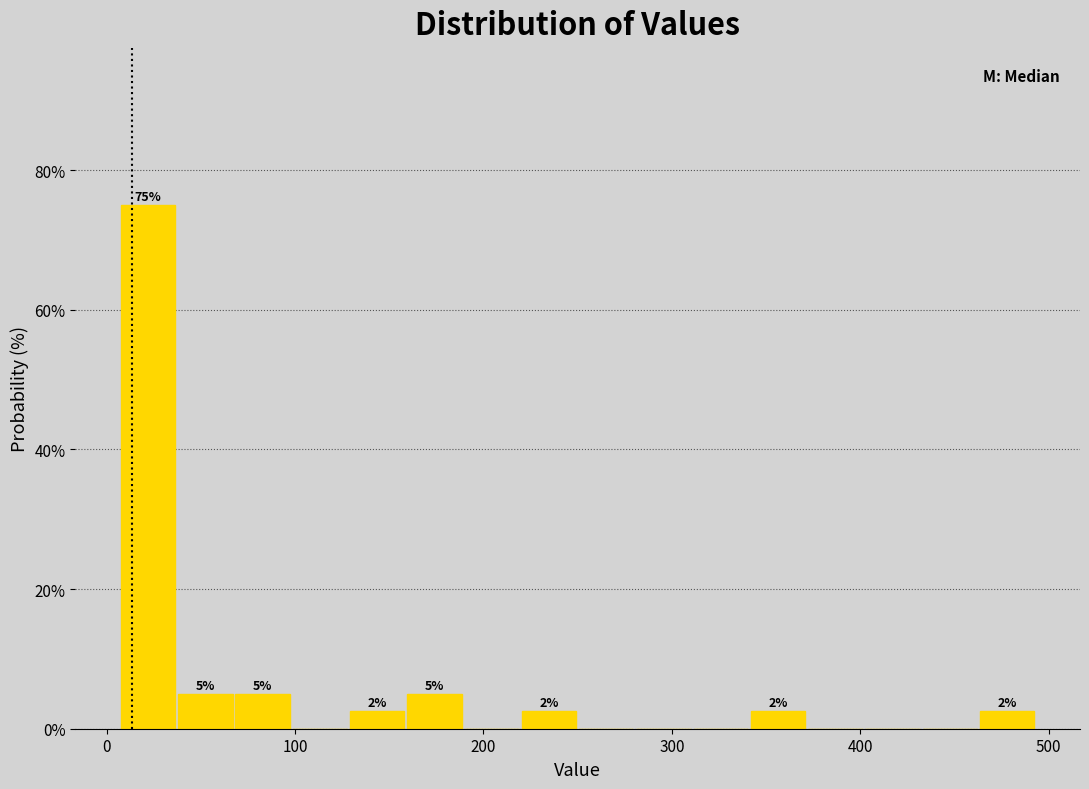

Around what value on the x-axis is the tallest bar? Give the approximate position of its centre, as read against the axis.

20